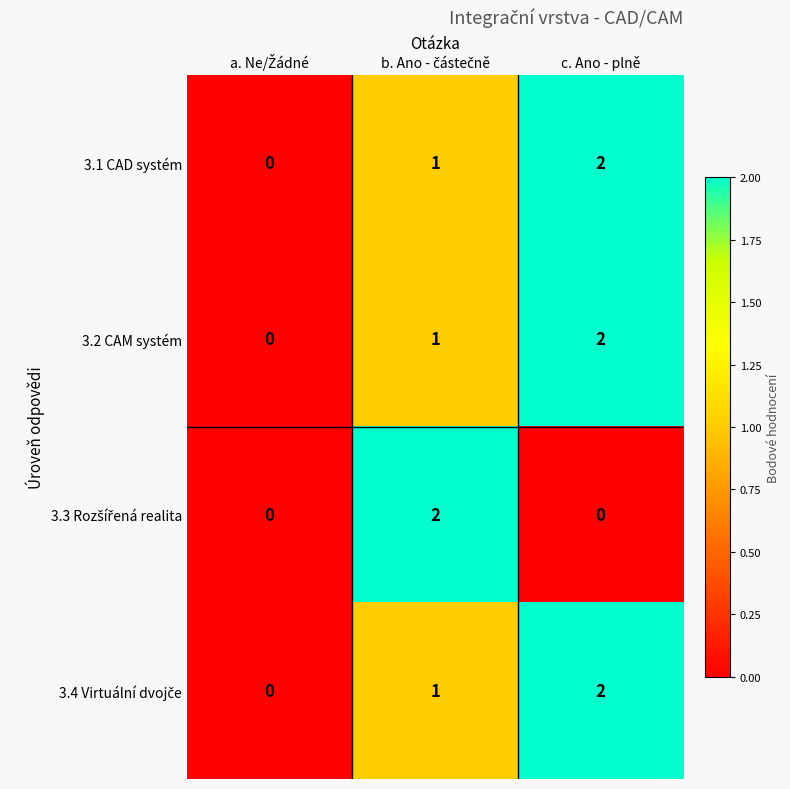

How many categories are shown in the chart?

3